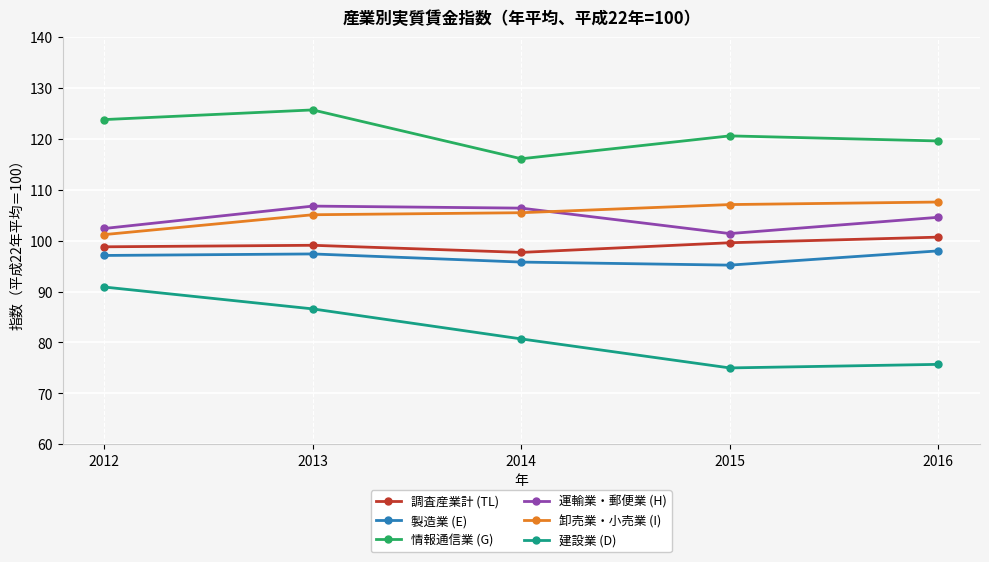

At which category is the sum across all series the highest?

2013